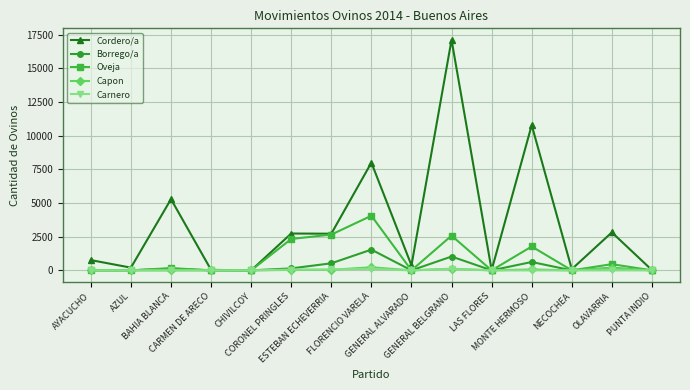

What is the label of the 14th point from the right?

AZUL